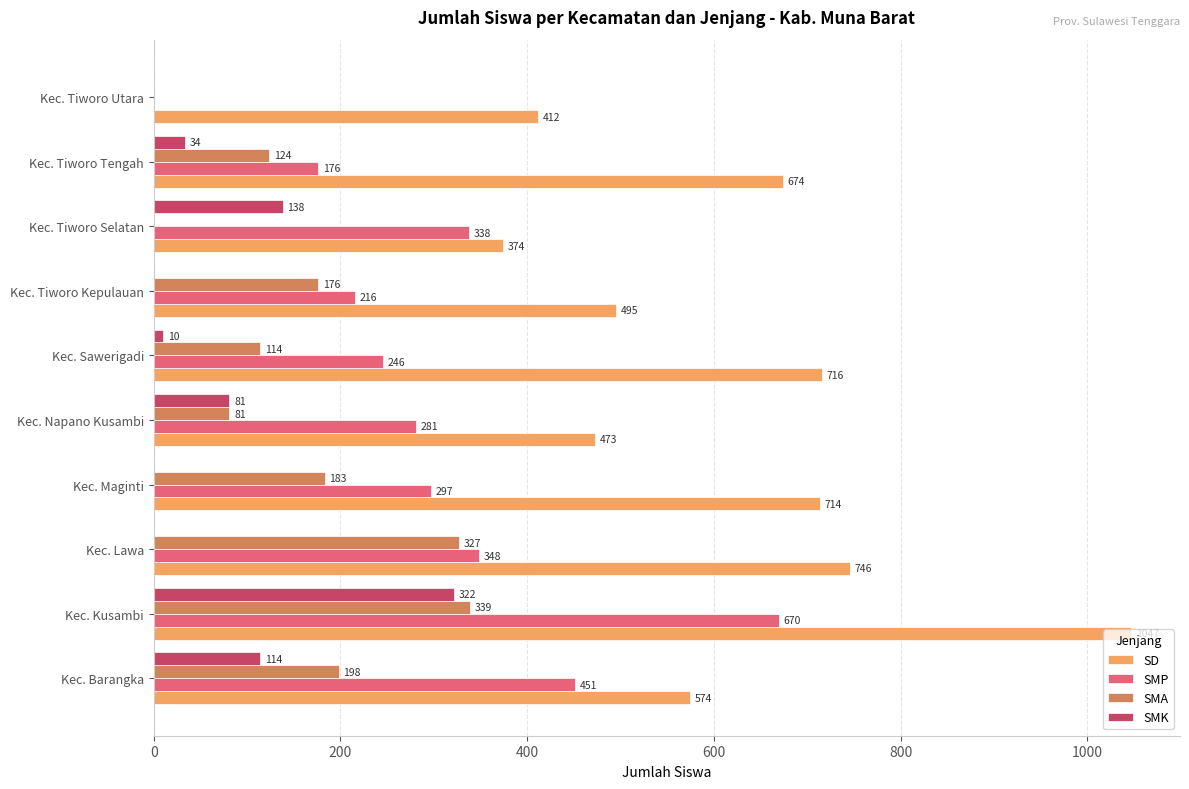

At which category is the sum across all series the highest?

Kec. Kusambi